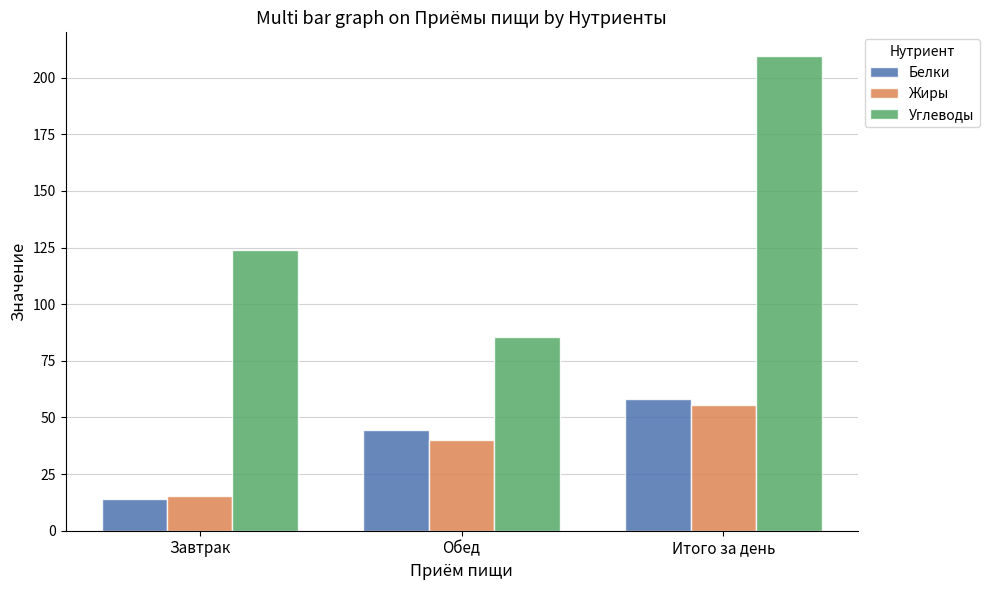

What position from the left is Обед?

2